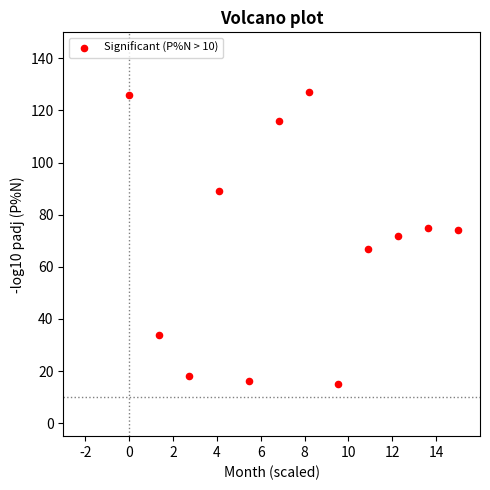

What is the range of Y values (max minus min)?

112